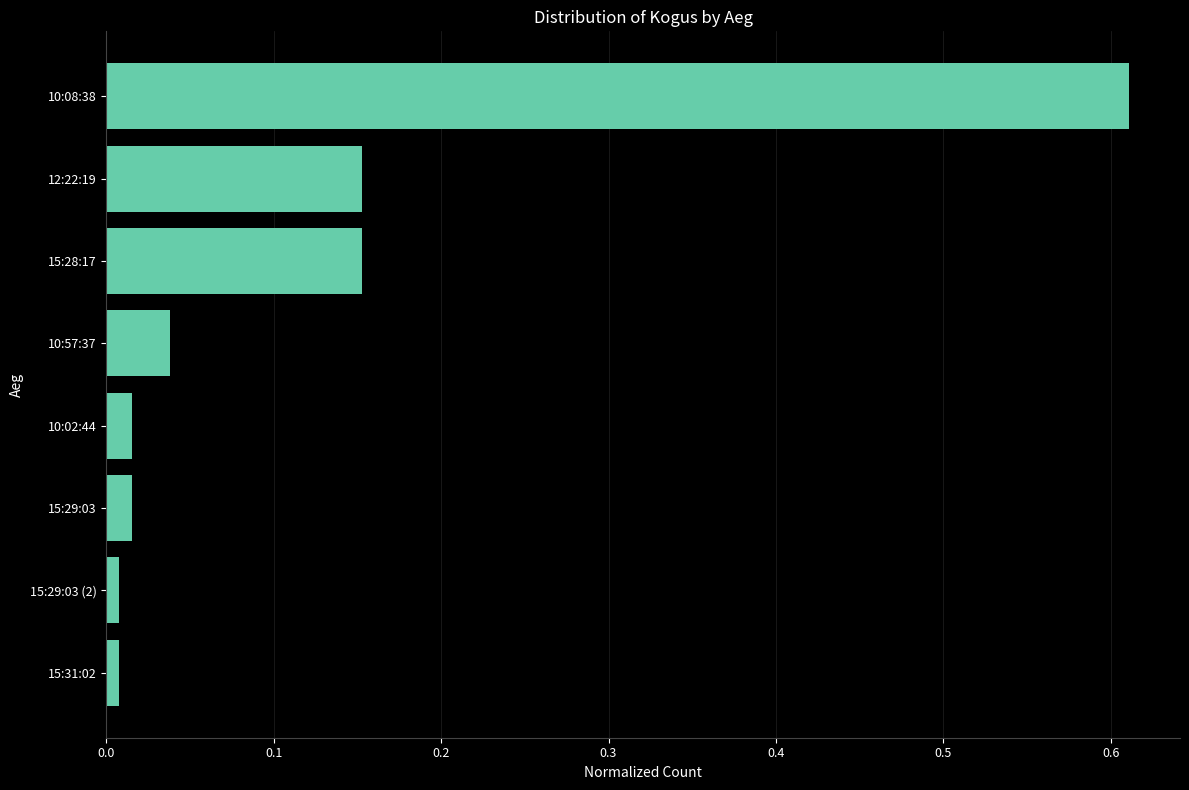

What is the sum of all values?

1.0